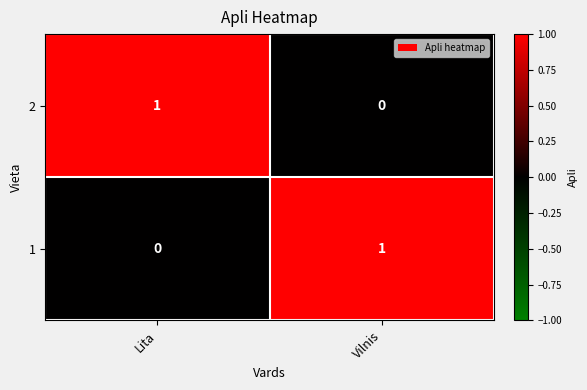

True or false: 1 has a value of 2 at Vilnis.

False